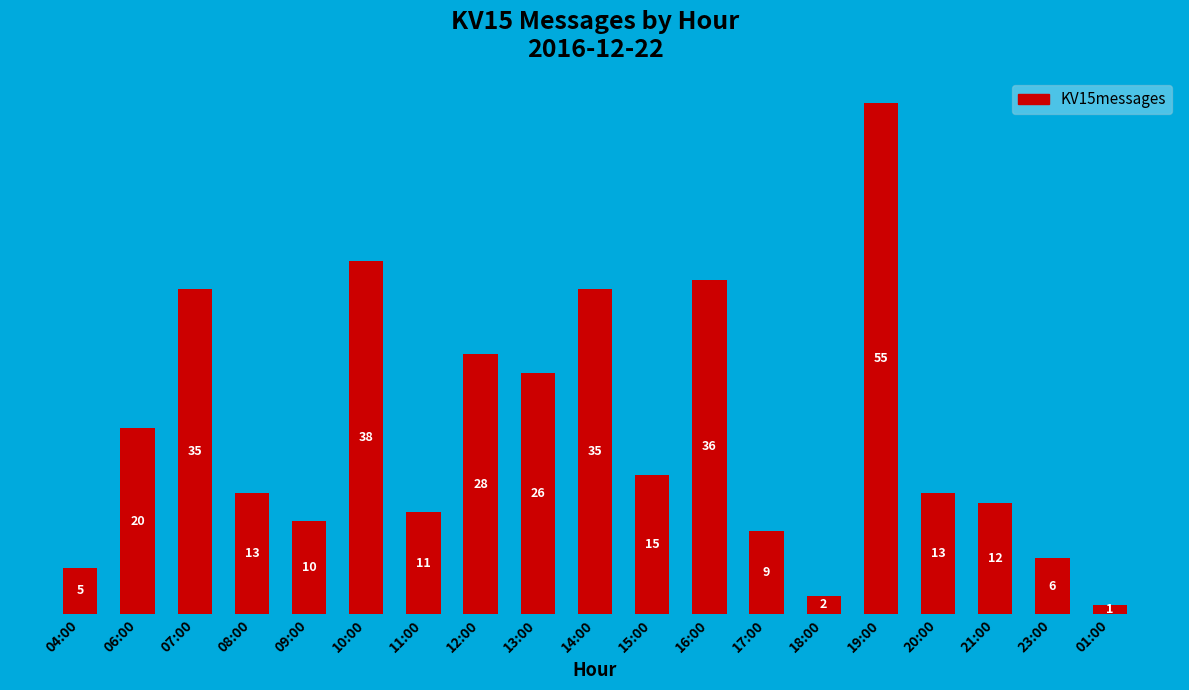

Is it true that the value at 23:00 is 2?

False